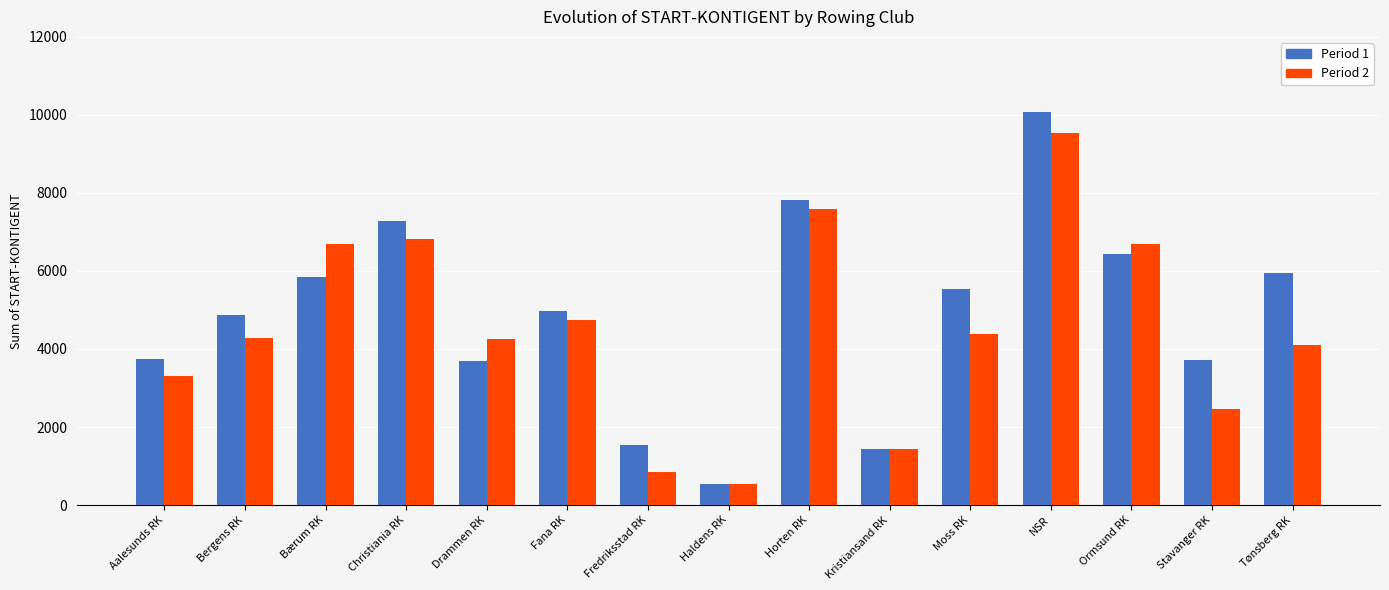

What is the highest value of the Period 2 series?

9525